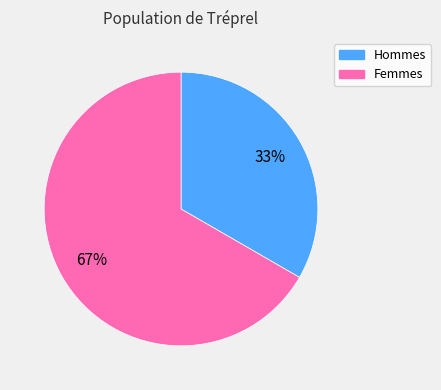

To the nearest percent, what is the average slice percentage?

50%